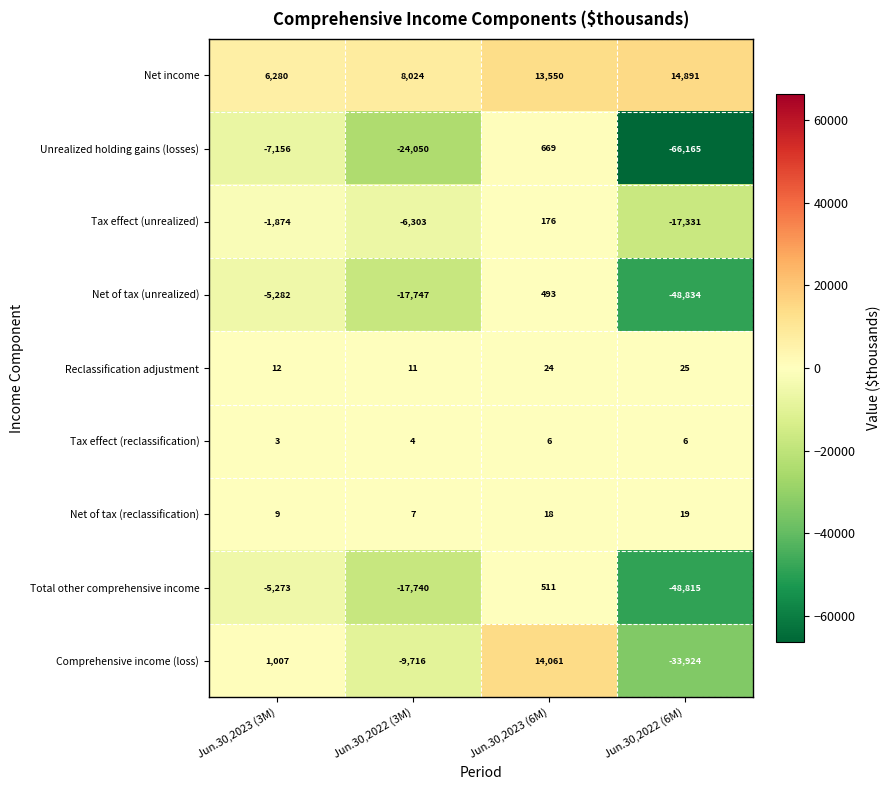

Rank the categories by Reclassification adjustment value from lowest to highest.

Jun.30,2022 (3M), Jun.30,2023 (3M), Jun.30,2023 (6M), Jun.30,2022 (6M)